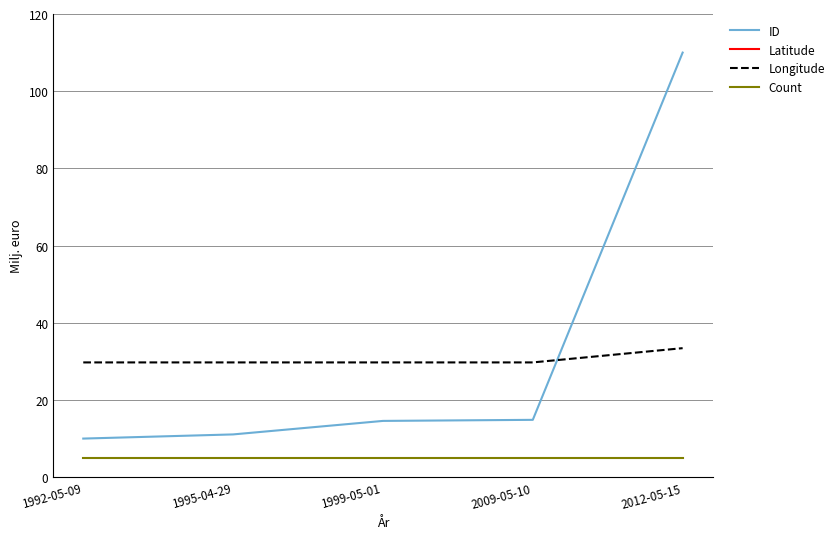

How many lines are shown in the chart?

4